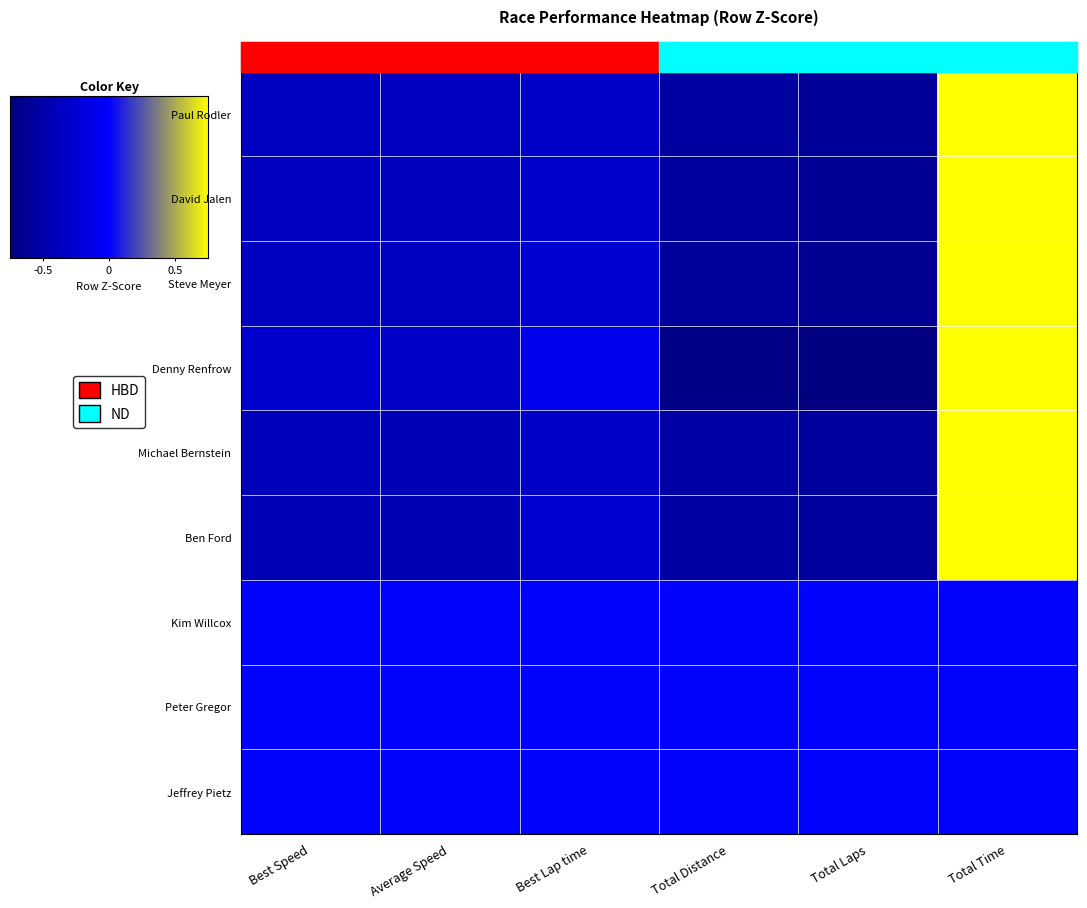

Reading left to right, list all the values displayed in this chart.

Paul Rodler: Best Speed=-0.4	Average Speed=-0.4	Best Lap time=-0.3	Total Distance=-0.6	Total Laps=-0.6	Total Time=2.2
David Jalen: Best Speed=-0.4	Average Speed=-0.4	Best Lap time=-0.3	Total Distance=-0.6	Total Laps=-0.6	Total Time=2.2
Steve Meyer: Best Speed=-0.4	Average Speed=-0.4	Best Lap time=-0.3	Total Distance=-0.6	Total Laps=-0.6	Total Time=2.2
Denny Renfrow: Best Speed=-0.3	Average Speed=-0.3	Best Lap time=-0.1	Total Distance=-0.7	Total Laps=-0.8	Total Time=2.2
Michael Bernstein: Best Speed=-0.4	Average Speed=-0.4	Best Lap time=-0.3	Total Distance=-0.5	Total Laps=-0.6	Total Time=2.2
Ben Ford: Best Speed=-0.4	Average Speed=-0.4	Best Lap time=-0.3	Total Distance=-0.5	Total Laps=-0.6	Total Time=2.2
Kim Willcox: Best Speed=0.0	Average Speed=0.0	Best Lap time=0.0	Total Distance=0.0	Total Laps=0.0	Total Time=0.0
Peter Gregor: Best Speed=0.0	Average Speed=0.0	Best Lap time=0.0	Total Distance=0.0	Total Laps=0.0	Total Time=0.0
Jeffrey Pietz: Best Speed=0.0	Average Speed=0.0	Best Lap time=0.0	Total Distance=0.0	Total Laps=0.0	Total Time=0.0